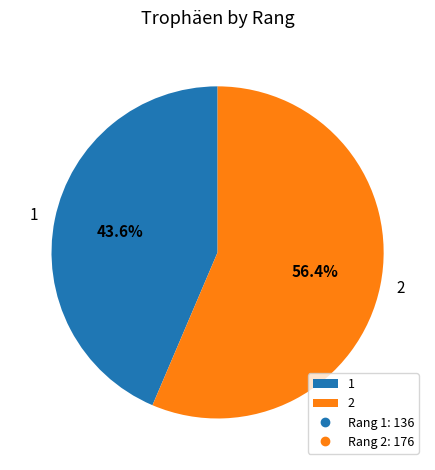

Which slice represents more than half of the pie?

2